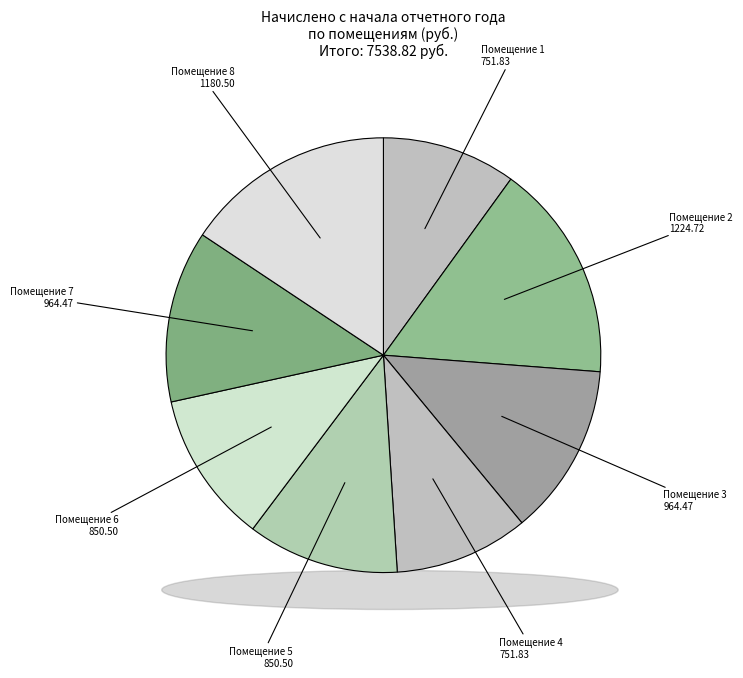

Which category has the biggest portion of the pie?

2